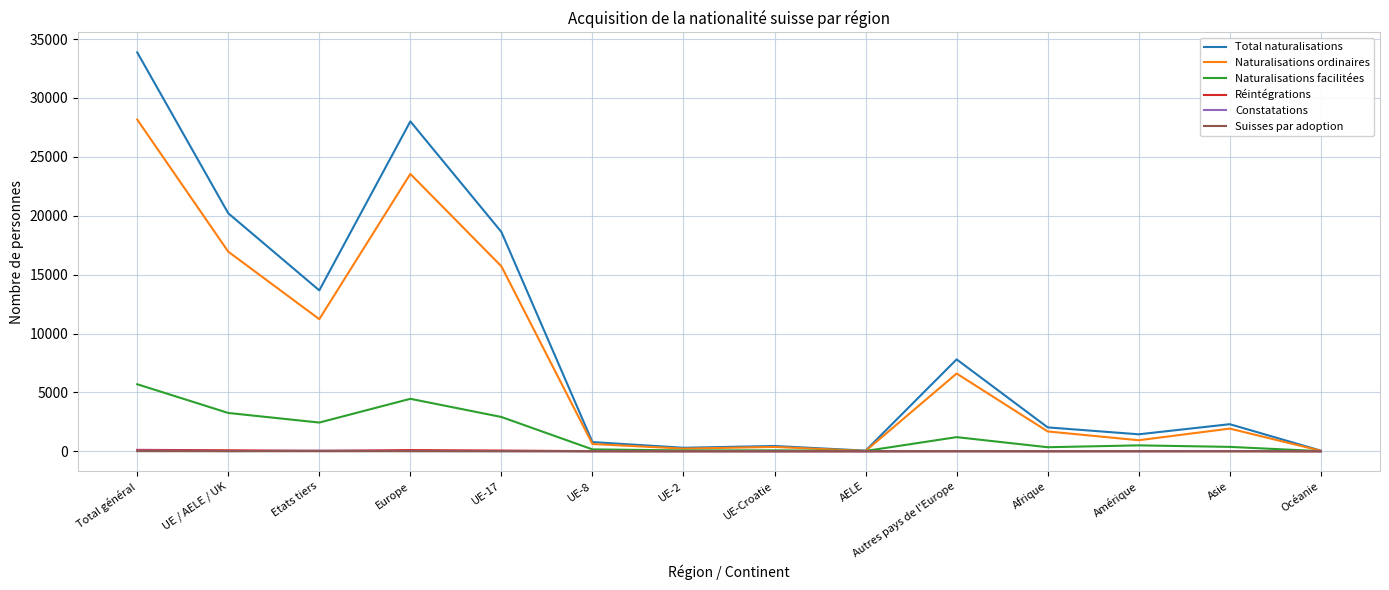

What is the difference between the second highest and minimum values in the Total naturalisations series?

27959